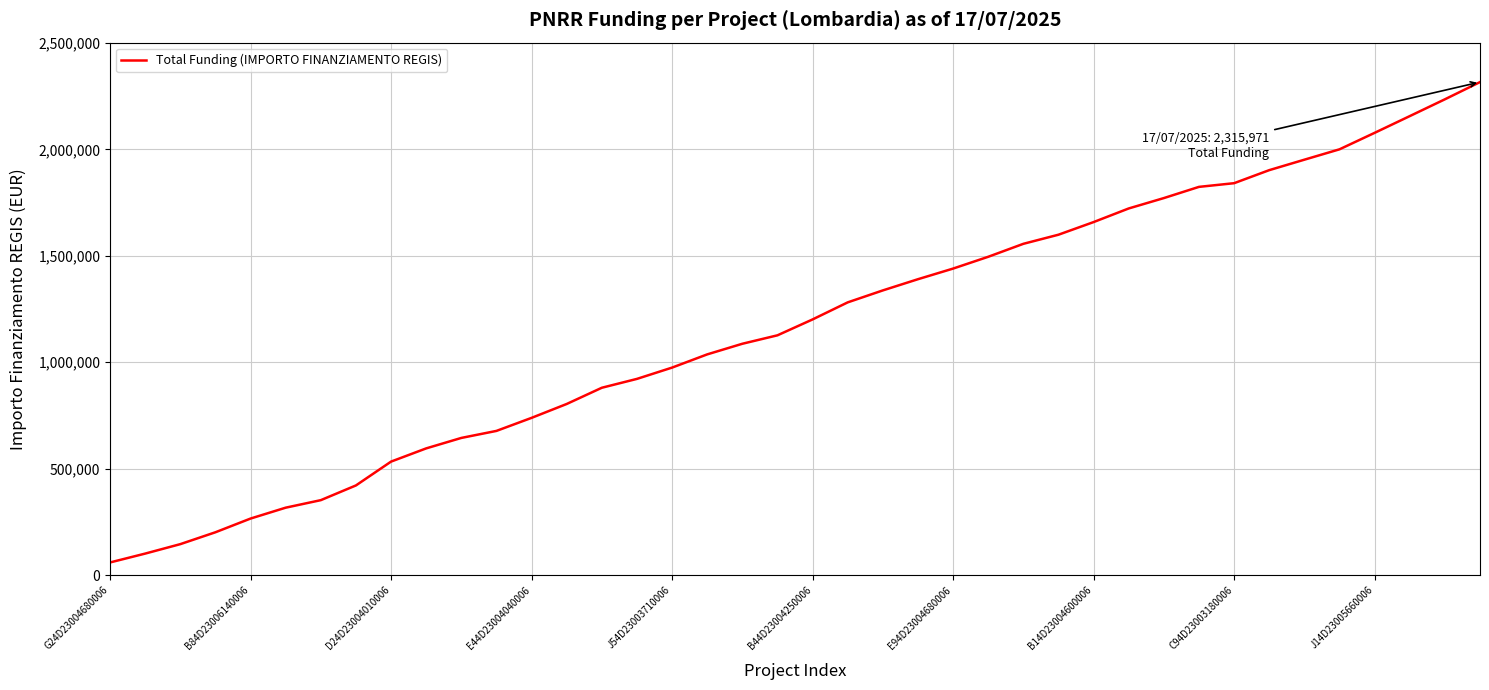

What is the greatest value displayed?

2315971.4